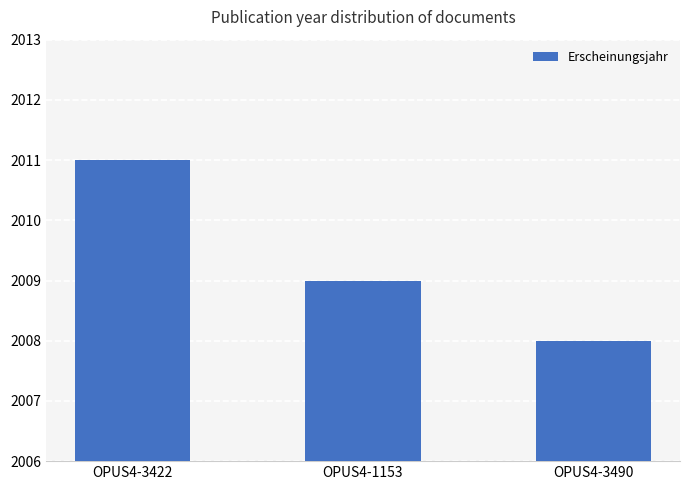

At which category does the chart reach its peak across all series?

OPUS4-3422